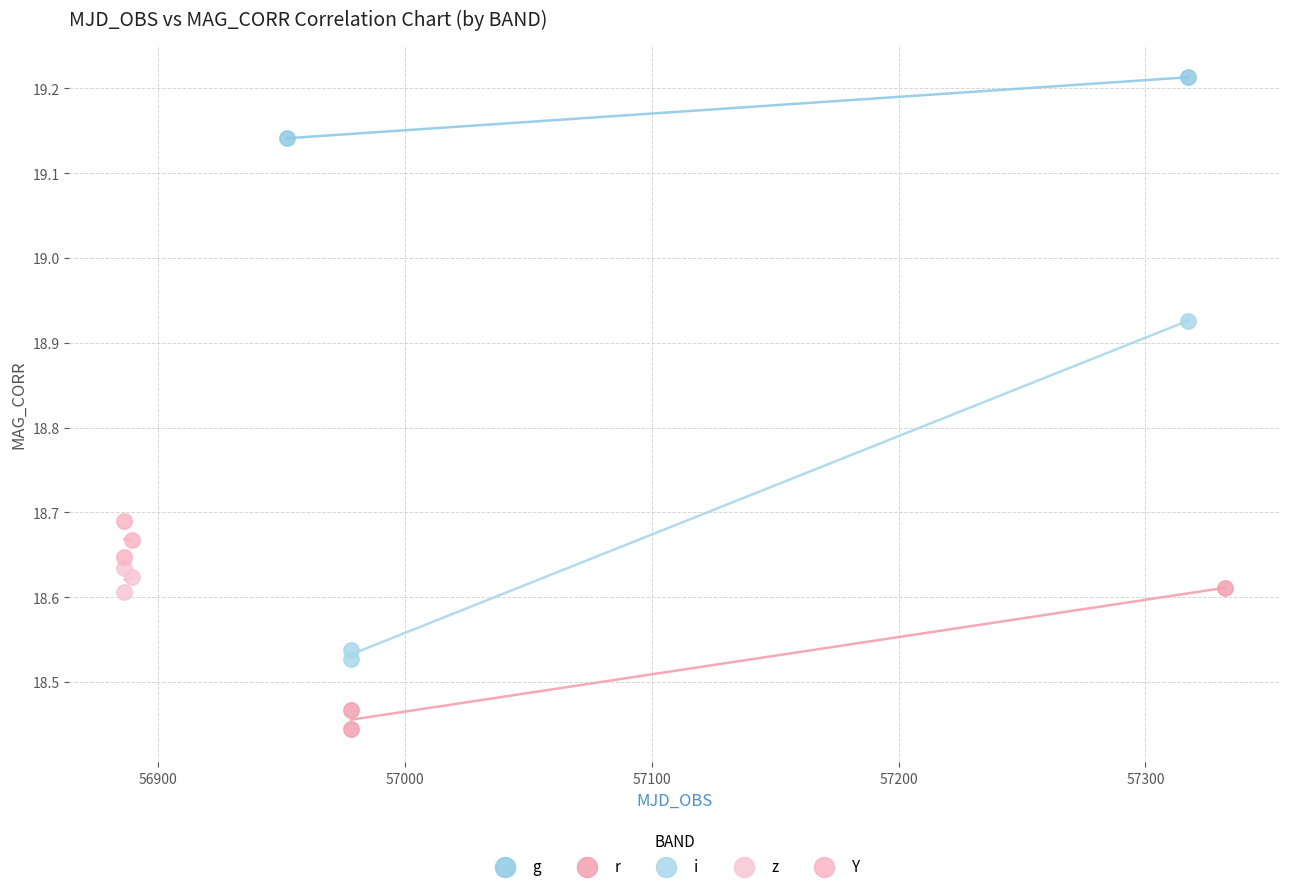

Which series has the largest Y range (max minus min)?

i